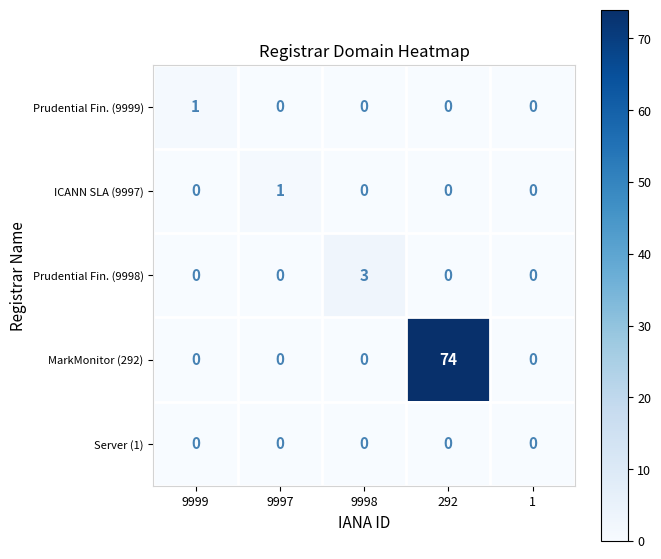

Between 9998 and 292, which series saw the biggest shift?

MarkMonitor (292)